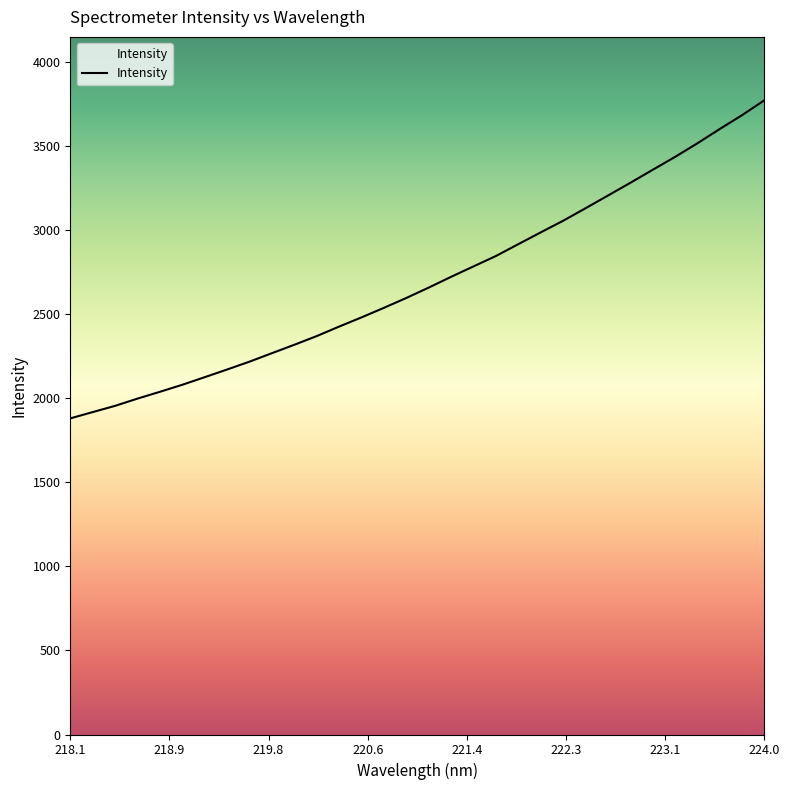

Does the chart display data point markers on the line(s)?

No